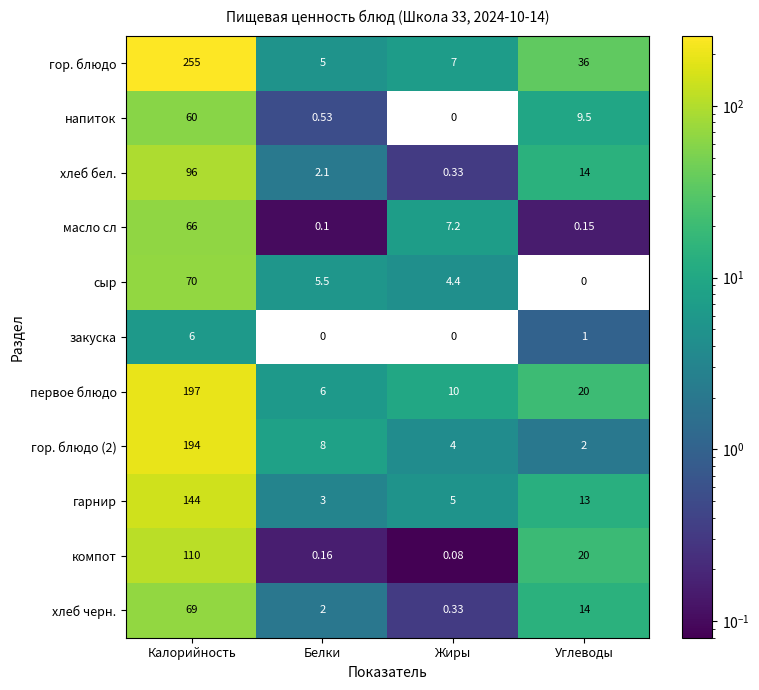

Where is хлеб черн. nearest to the value 34?

Углеводы